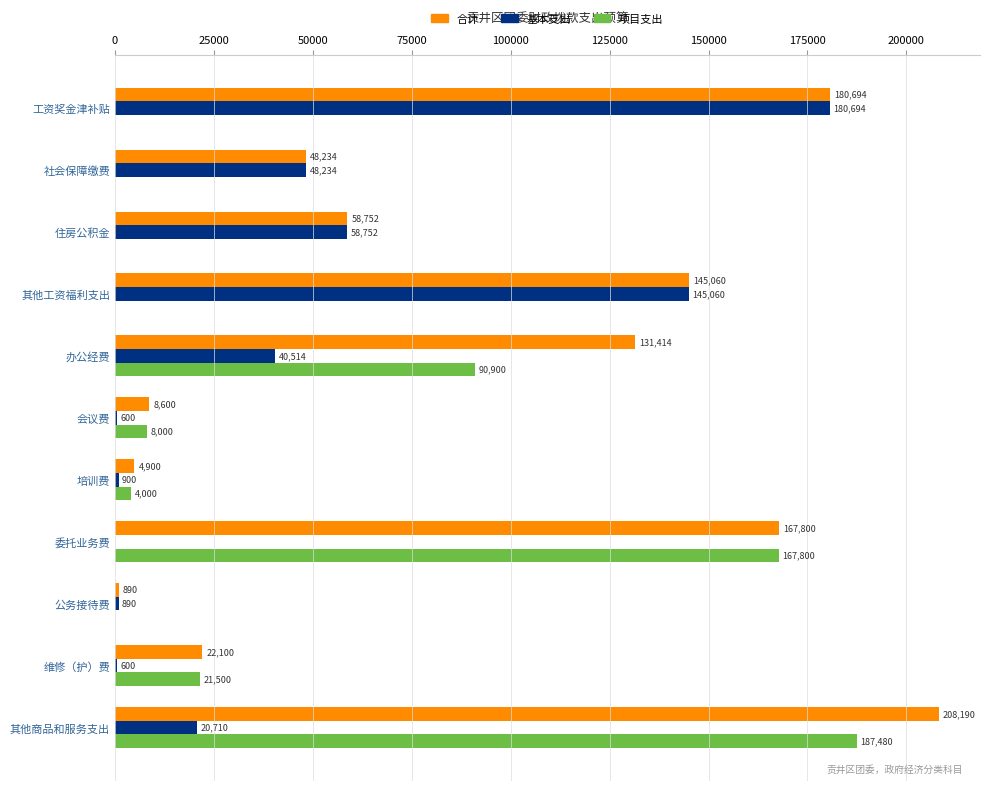

The 基本支出 series shows 54910.4 at 办公经费. True or false?

False